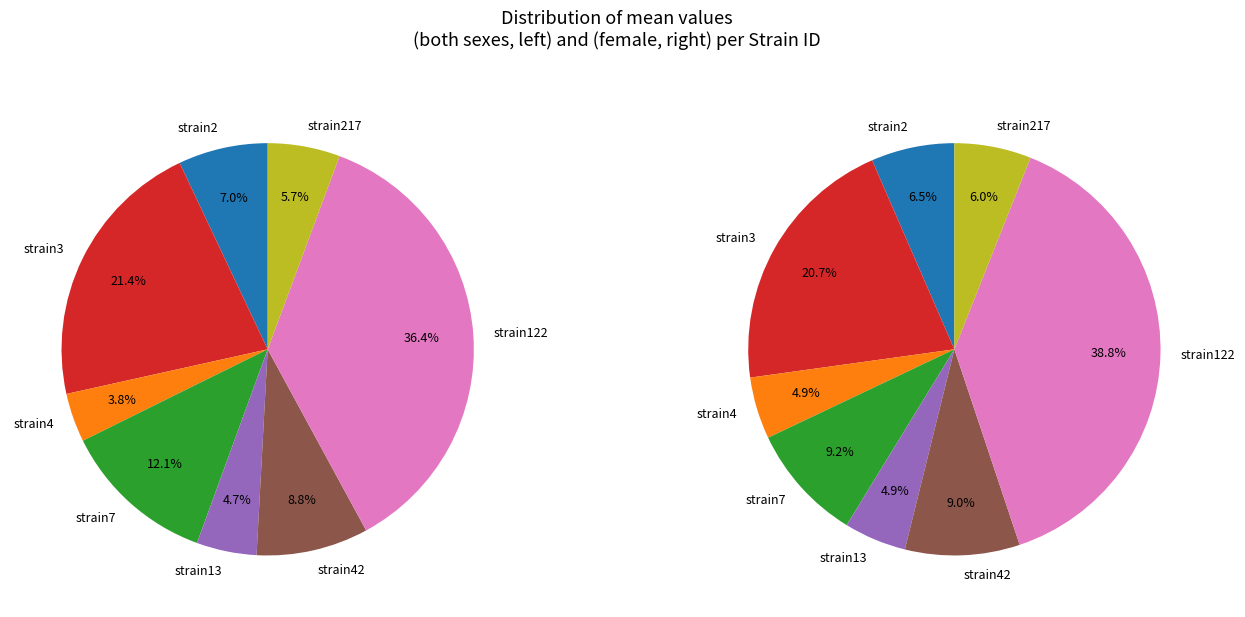

Is there a majority slice in this chart?

No